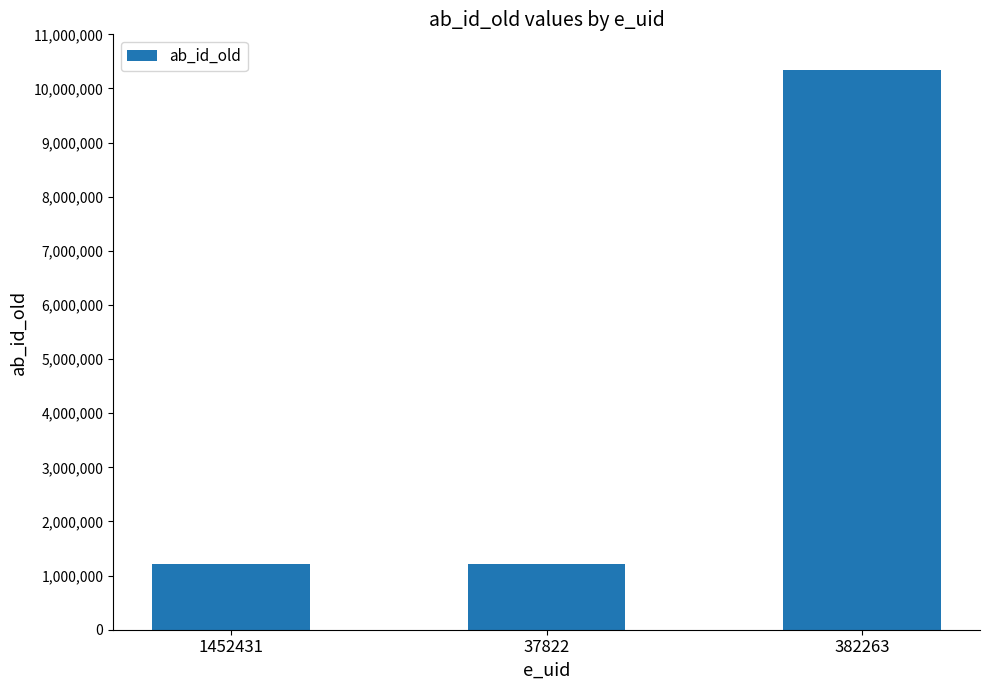

Count the number of categories in the chart.

3